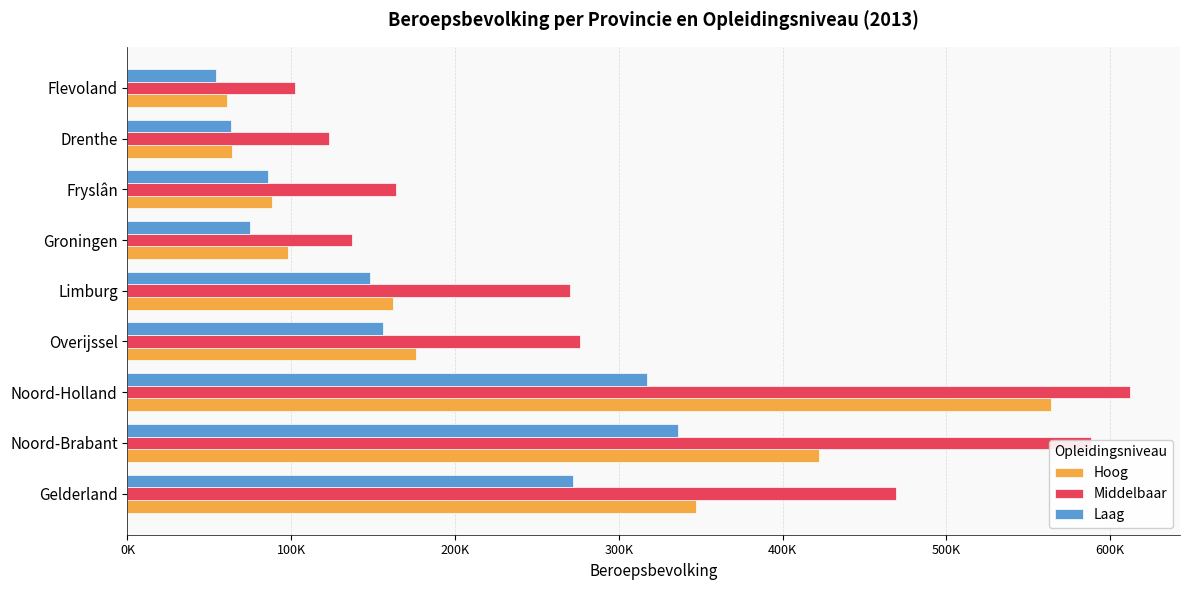

What are all the series names shown in the legend?

Hoog, Middelbaar, Laag